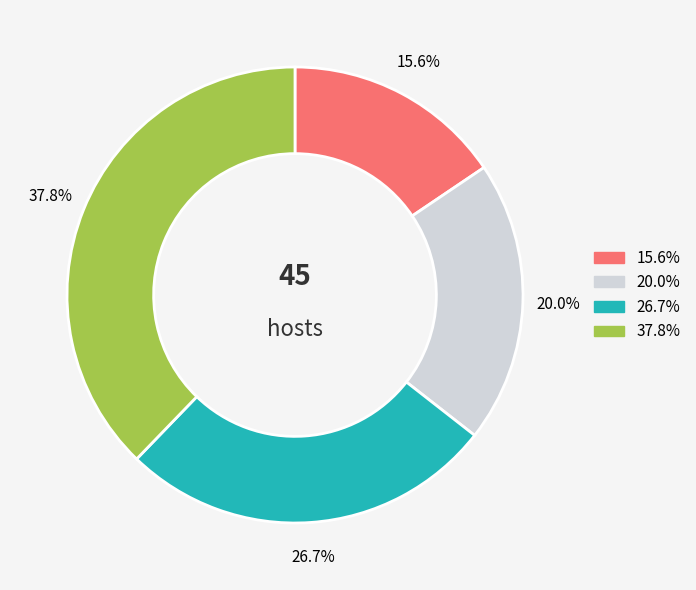

Is there any slice that represents more than half of the pie?

No